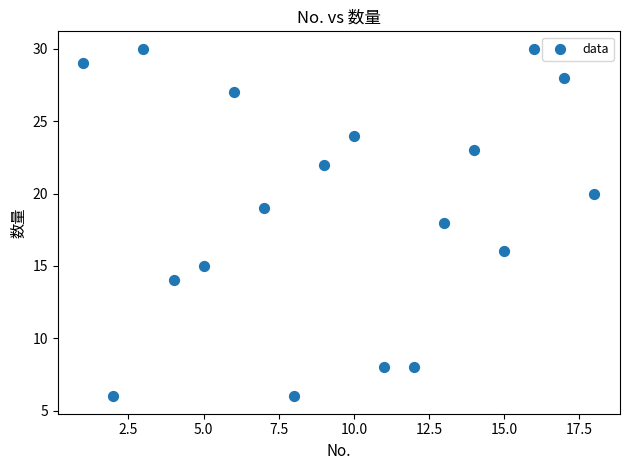

What is the range of Y values (max minus min)?

24